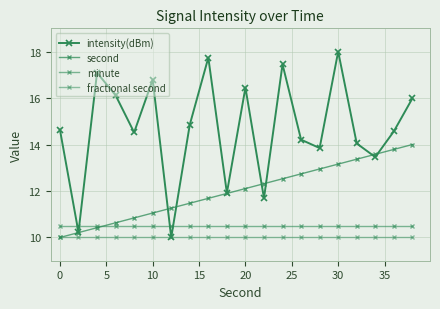

Which series ends up on top after the final intersection of minute and intensity(dBm)?

intensity(dBm)